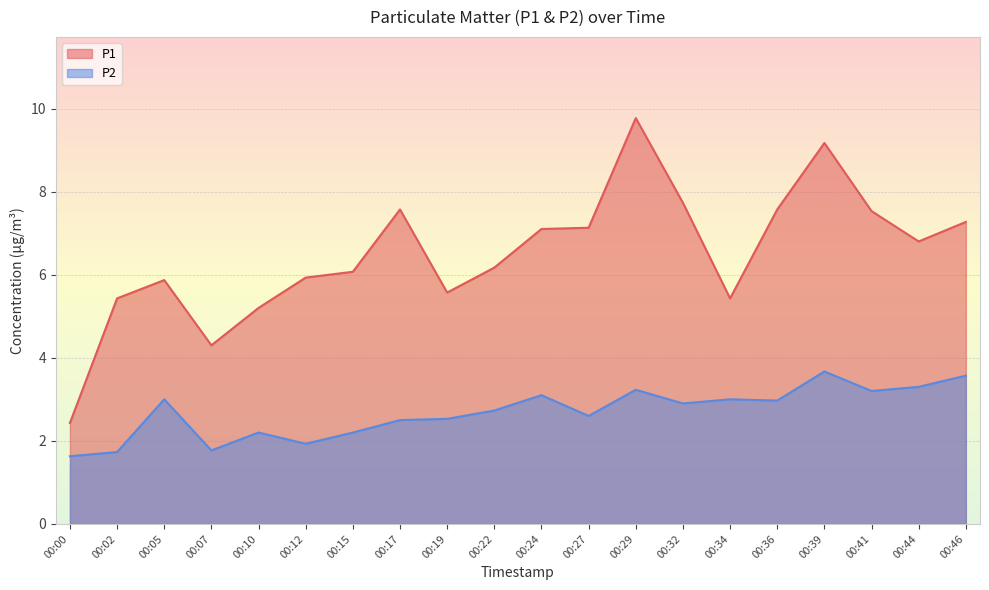

The P2 series shows 2.6 at 00:27. True or false?

True